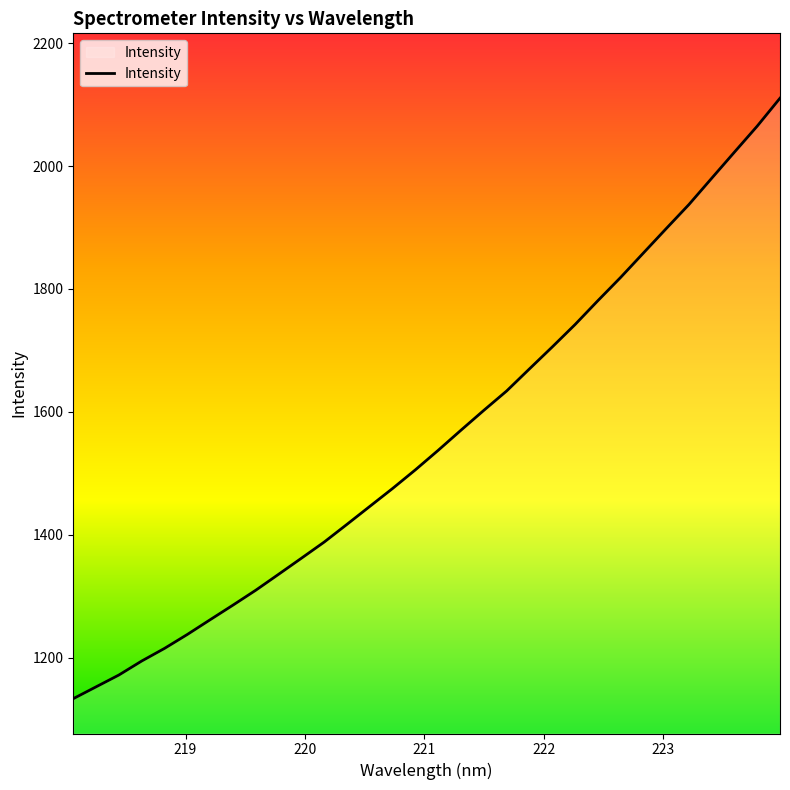

What is the smallest value displayed?

1133.5